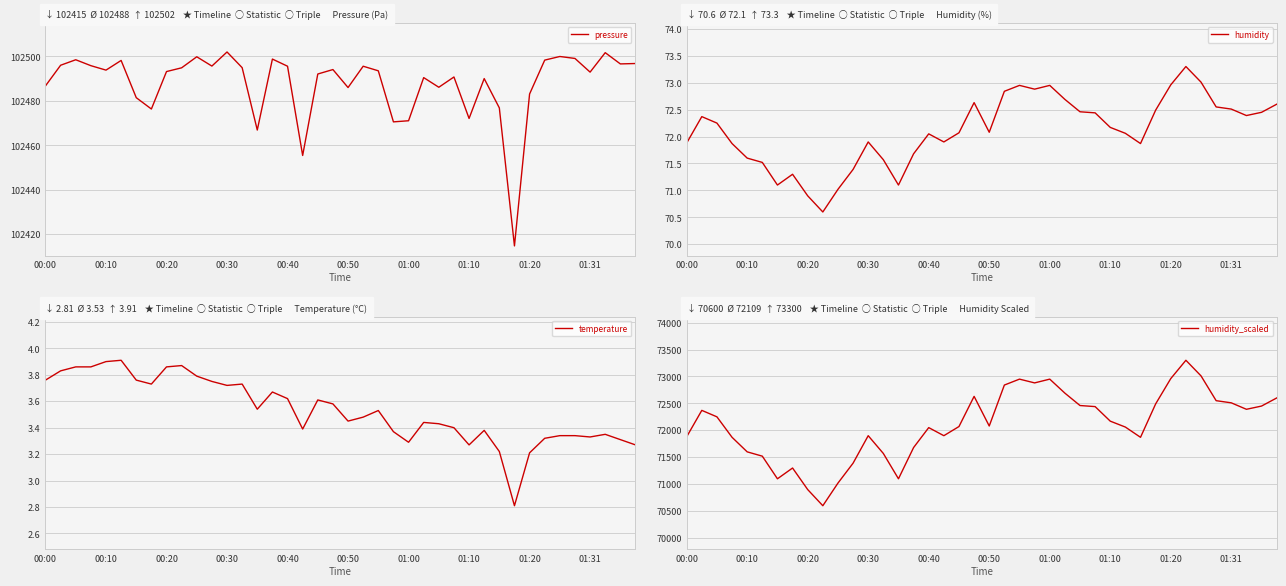

What is the sum of the pressure values at 38 and 18?

204988.7